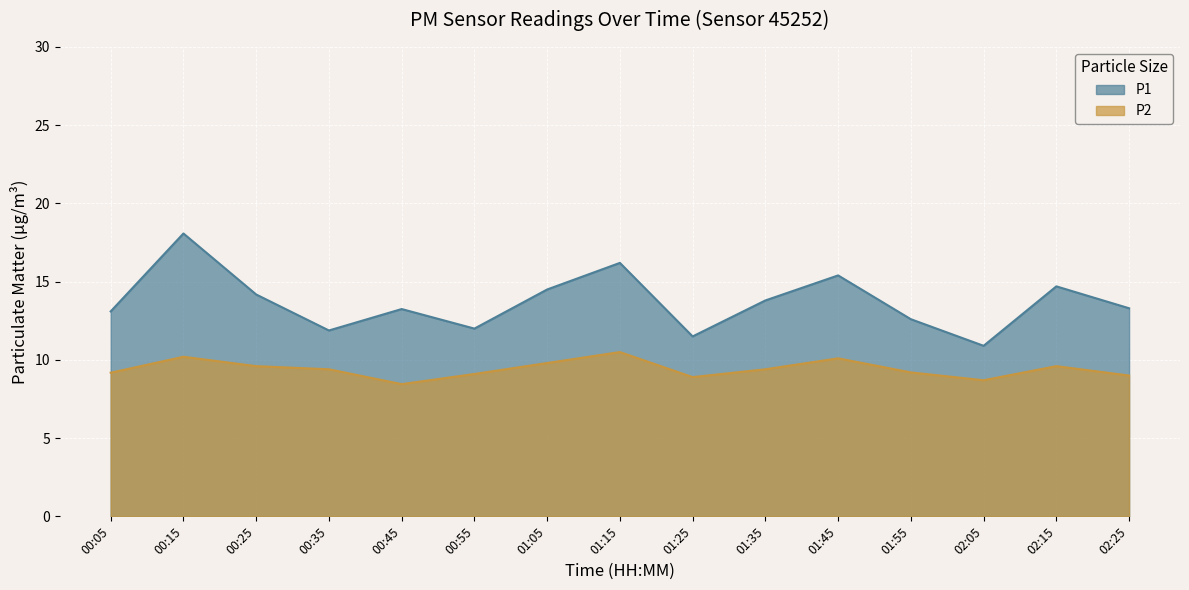

What is the difference between the P1 values at 00:15 and 00:35?

6.2